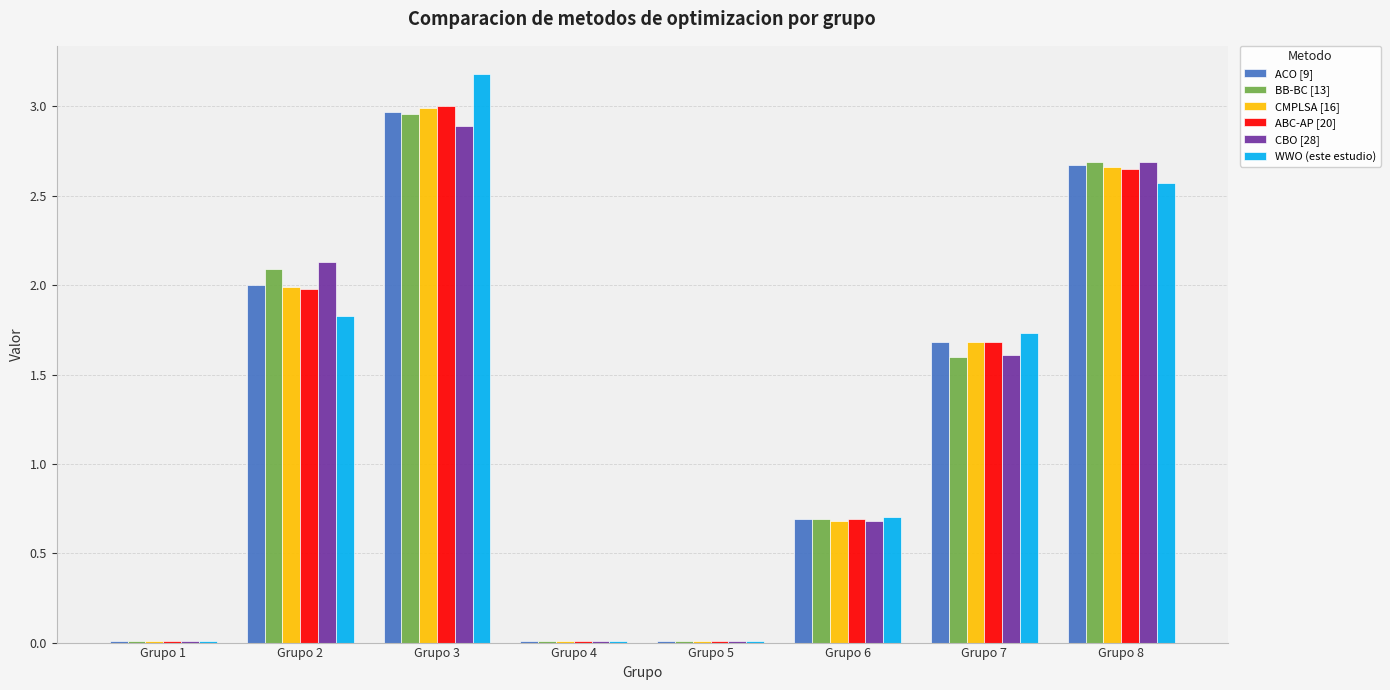

The value of BB-BC [13] at Grupo 8 is 4.0. True or false?

False